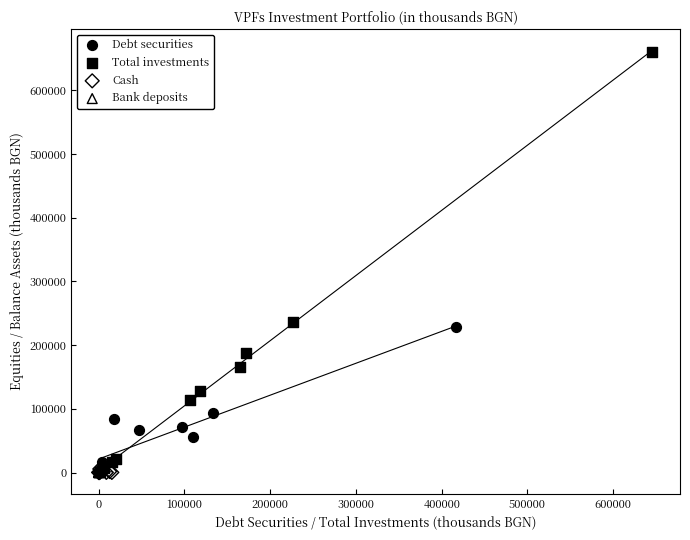

What are all the series names shown in the legend?

Debt securities, Total investments, Cash, Bank deposits